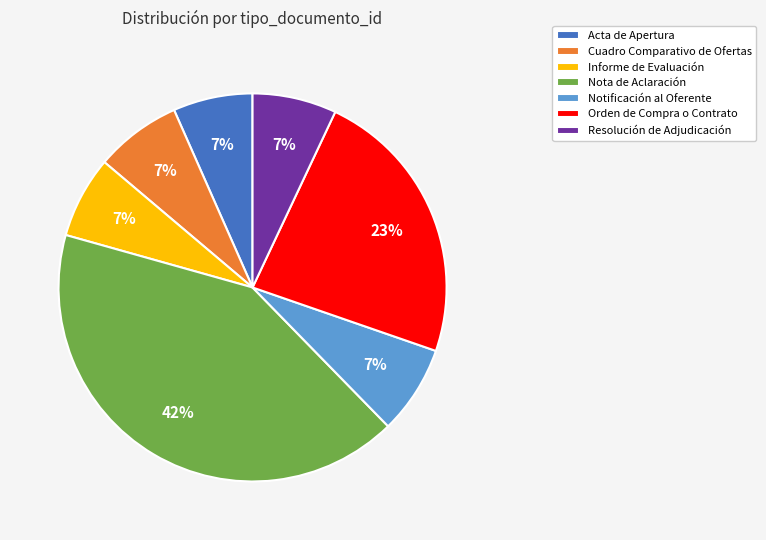

What is the largest slice in the pie chart?

Nota de Aclaración